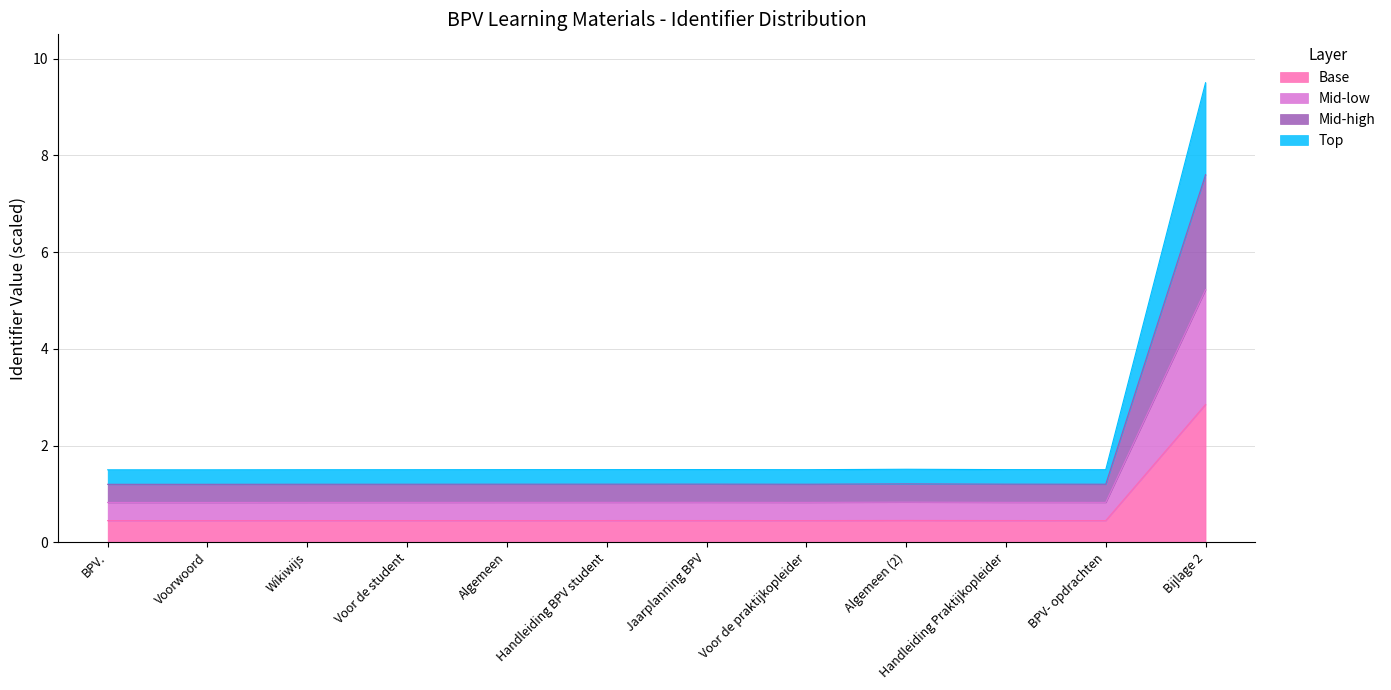

The chart shows a value of 0.8 at Handleiding Praktijkopleider. True or false?

True